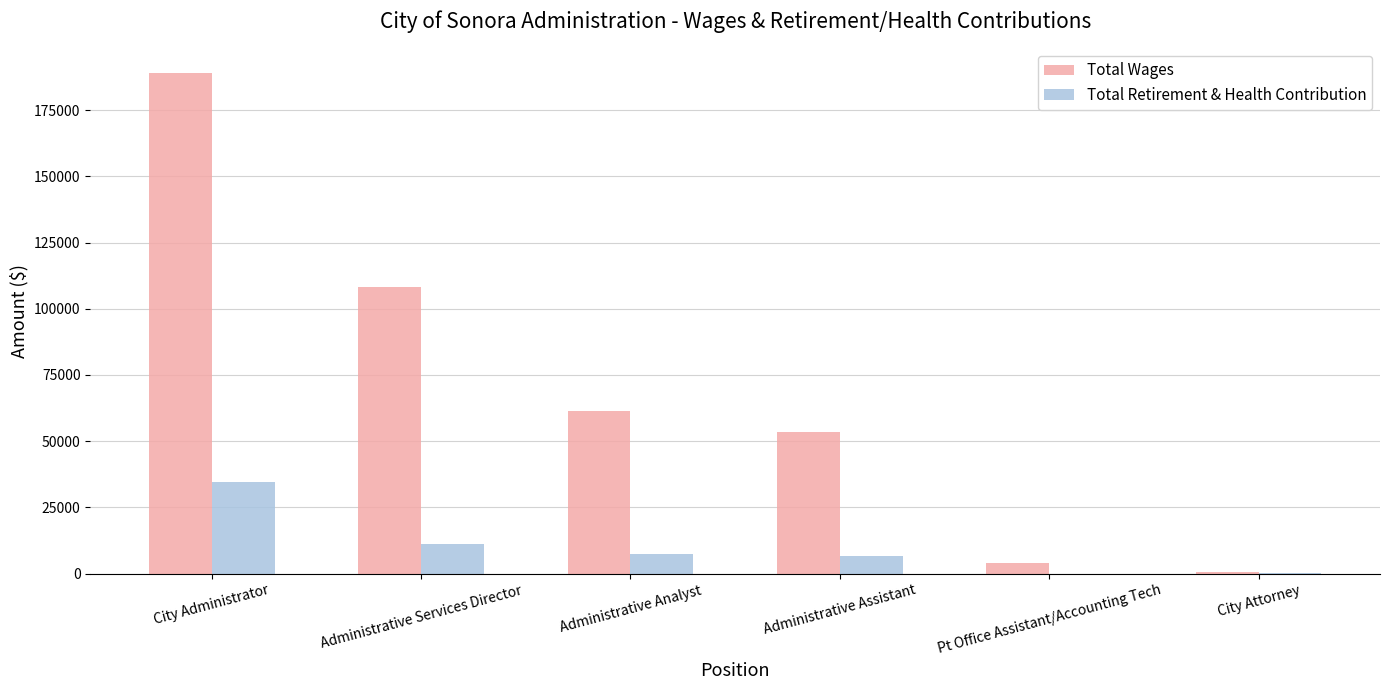

Which category has the highest value in the Total Retirement & Health Contribution series?

City Administrator